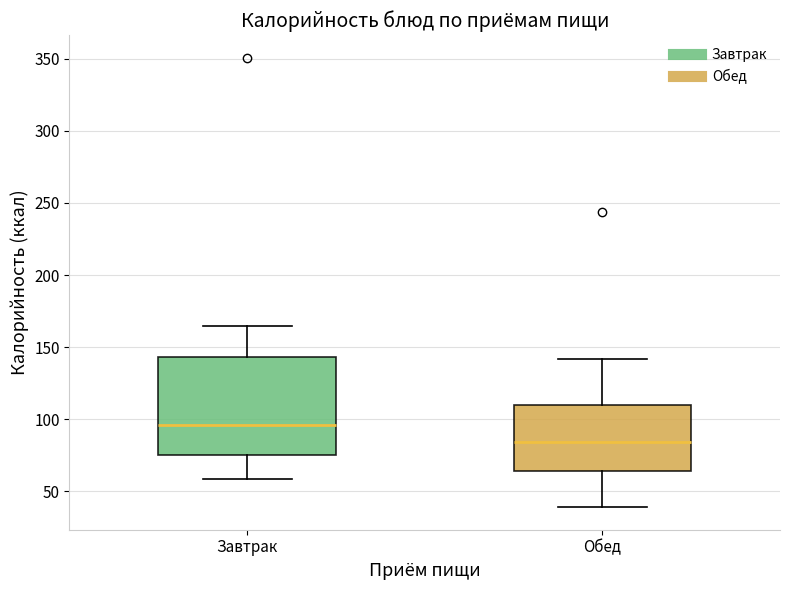

Which box has the highest median line?

Завтрак